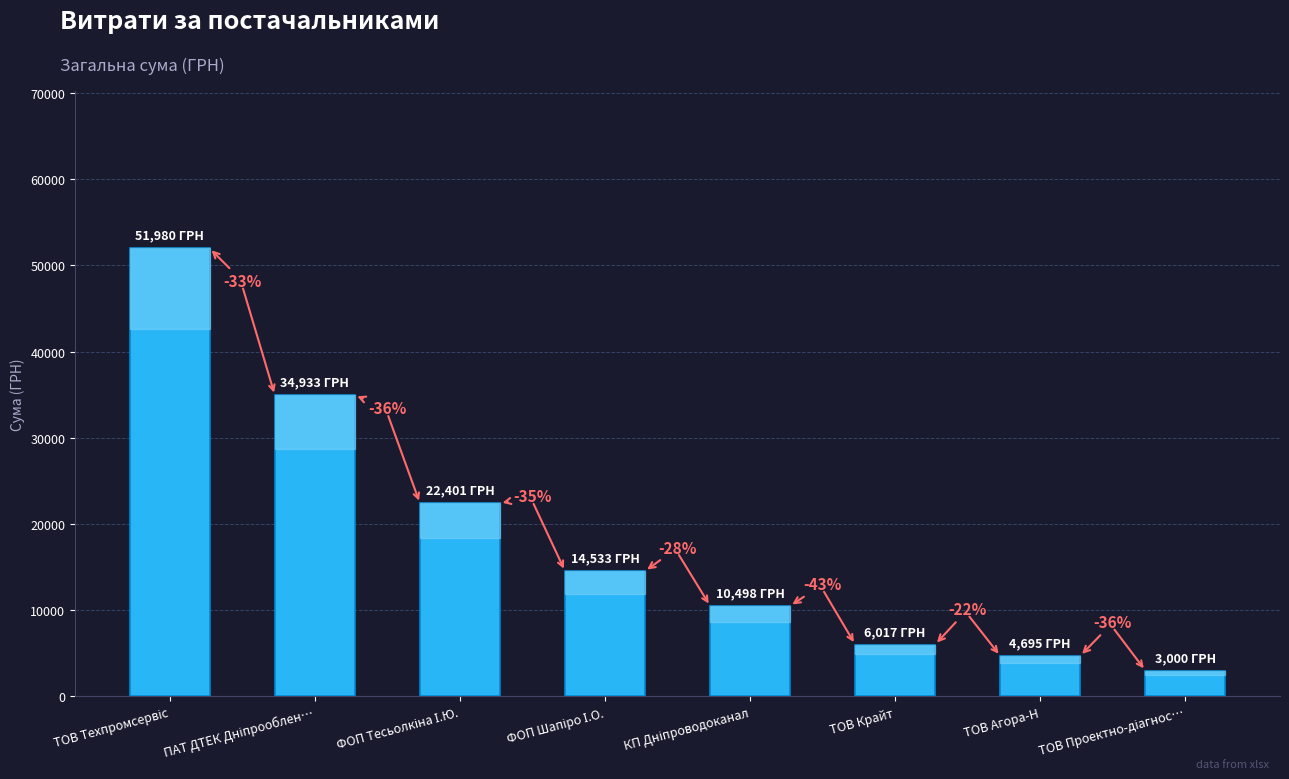

Are the bars horizontal?

No